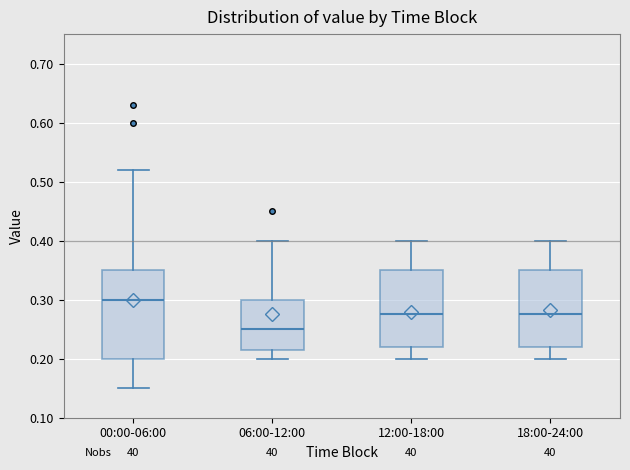

Where is the upper edge of the box for 06:00-12:00 on the y-axis? The values are not printed on the chart, so give them approximately, as read against the axis.

0.30